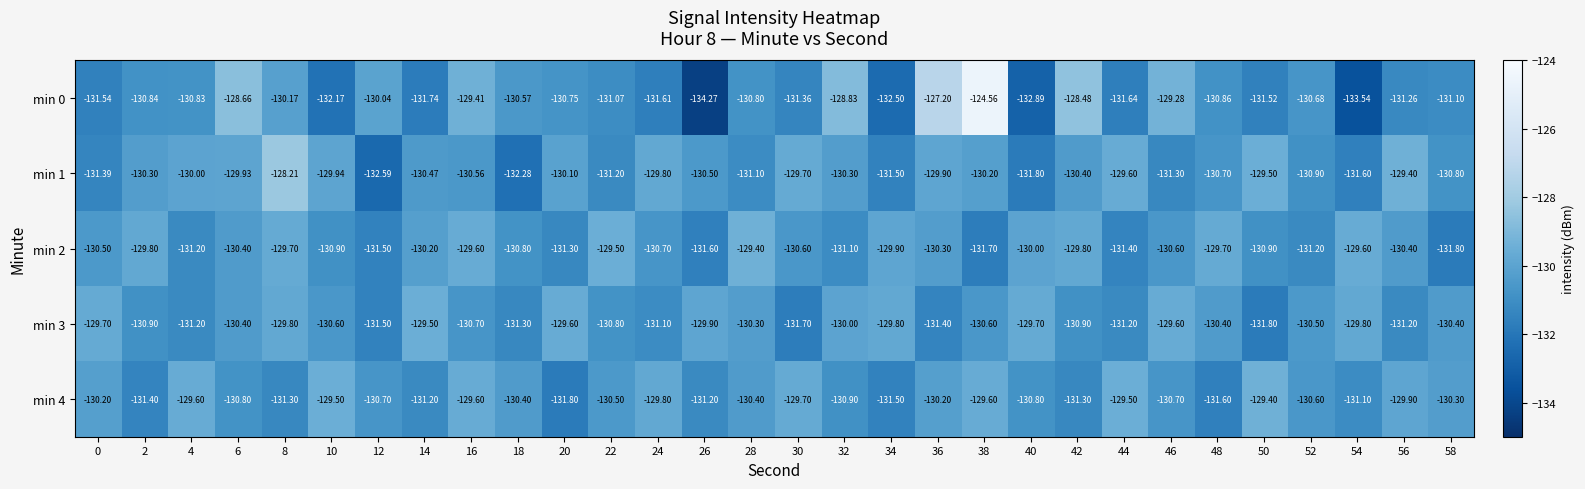

Which series has the widest spread of values?

min 0